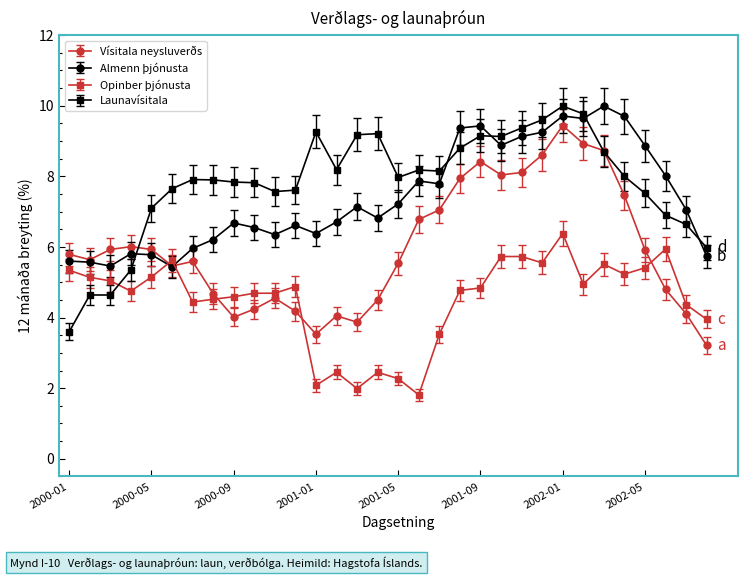

What is the maximum value for Launavísitala?

10.0